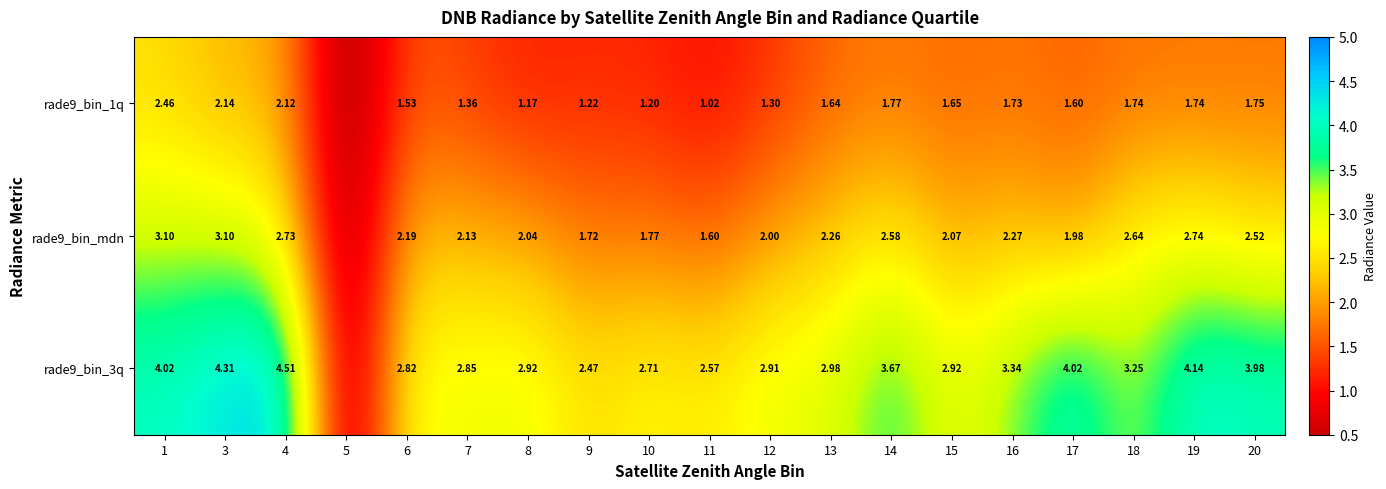

At which label does rade9_bin_mdn reach its minimum?

5